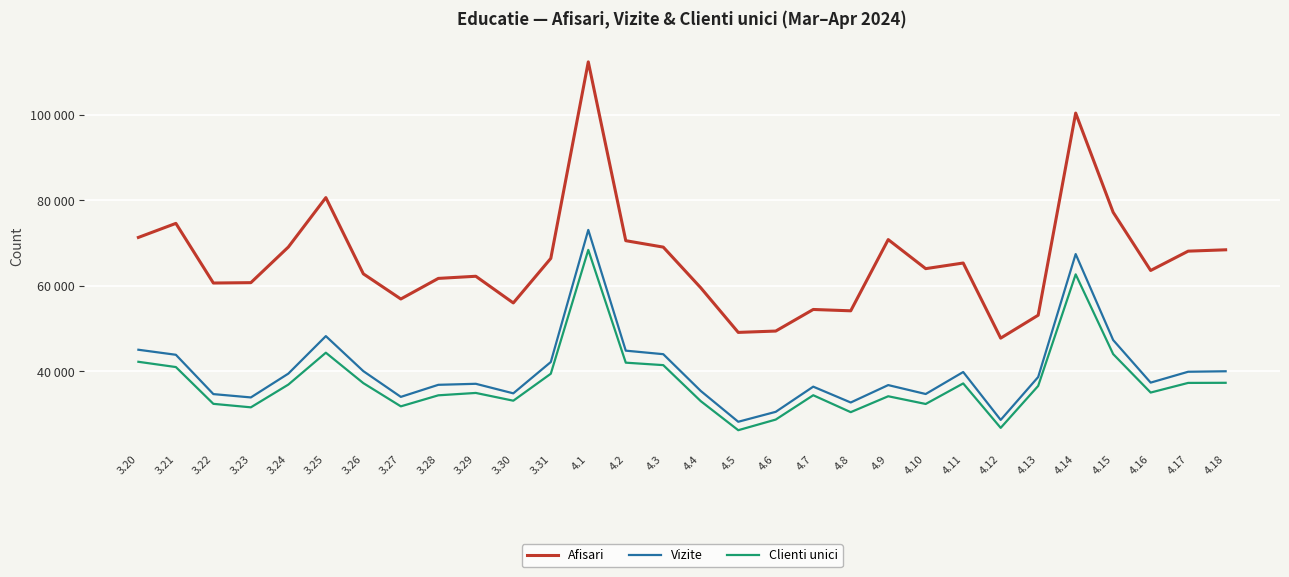

Does the chart have visible grid lines?

Yes